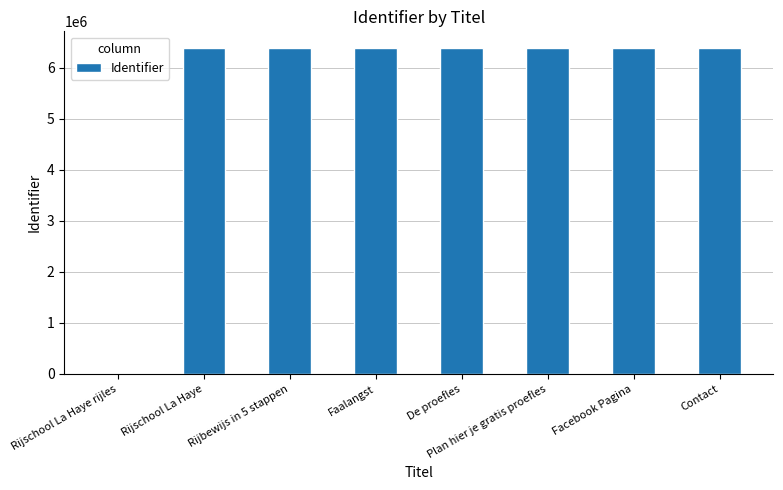

How many values are above zero?

7